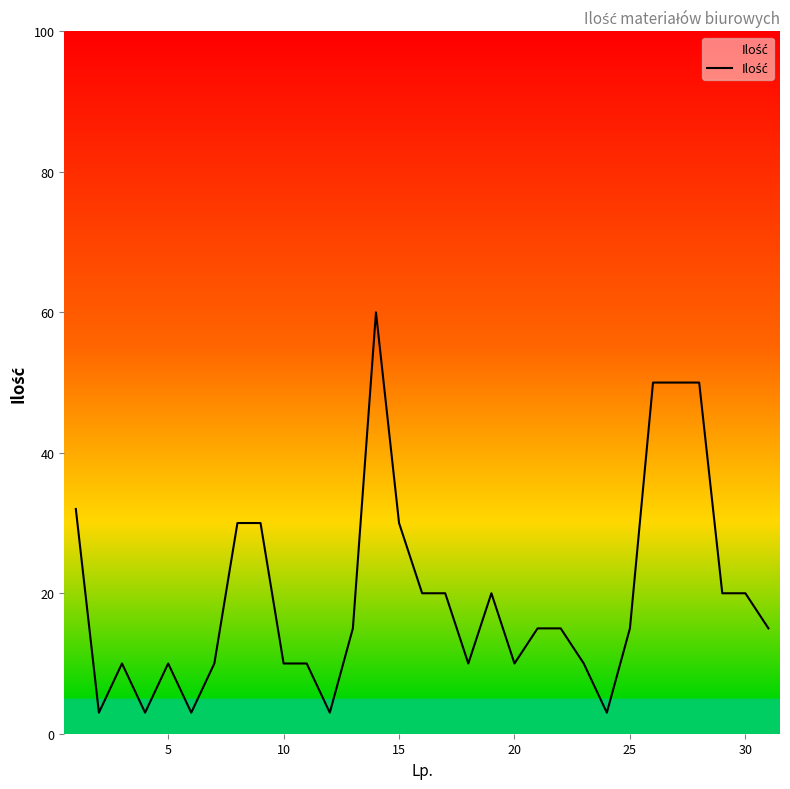

What is the difference between the maximum and minimum values?

57